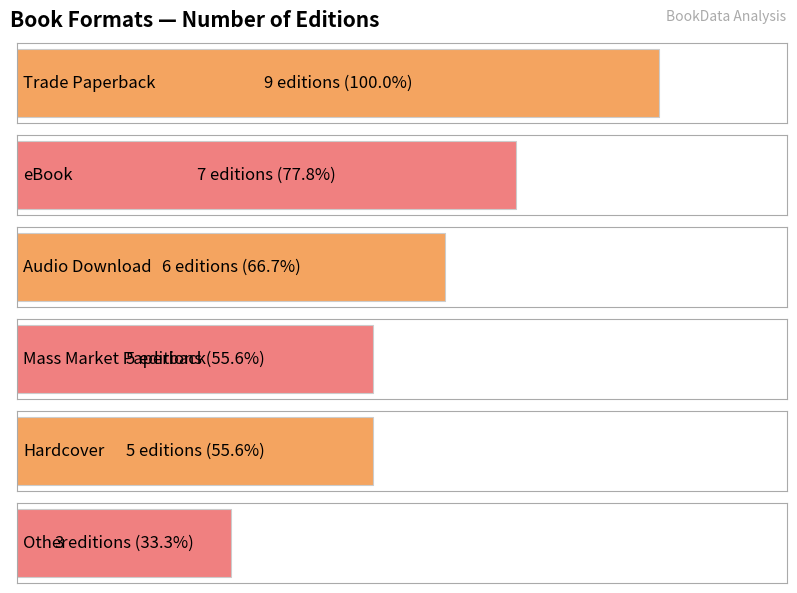

Where does the data first go above 6?

Trade Paperback